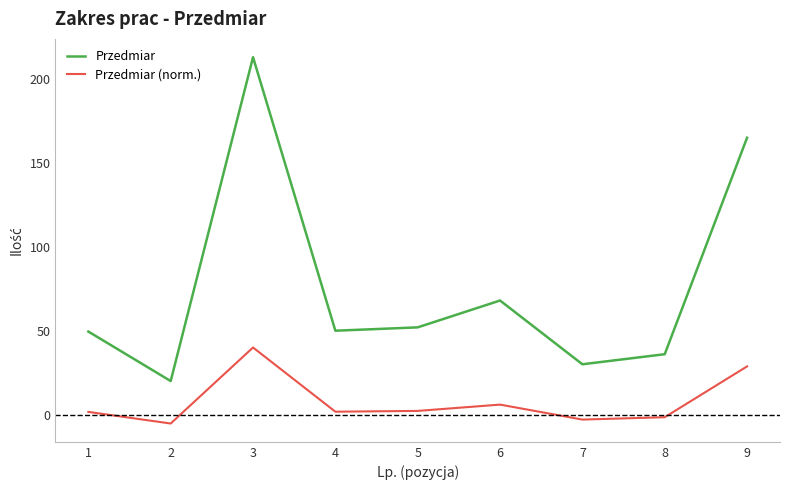

True or false: Przedmiar (norm.) and Przedmiar cross at least once.

False